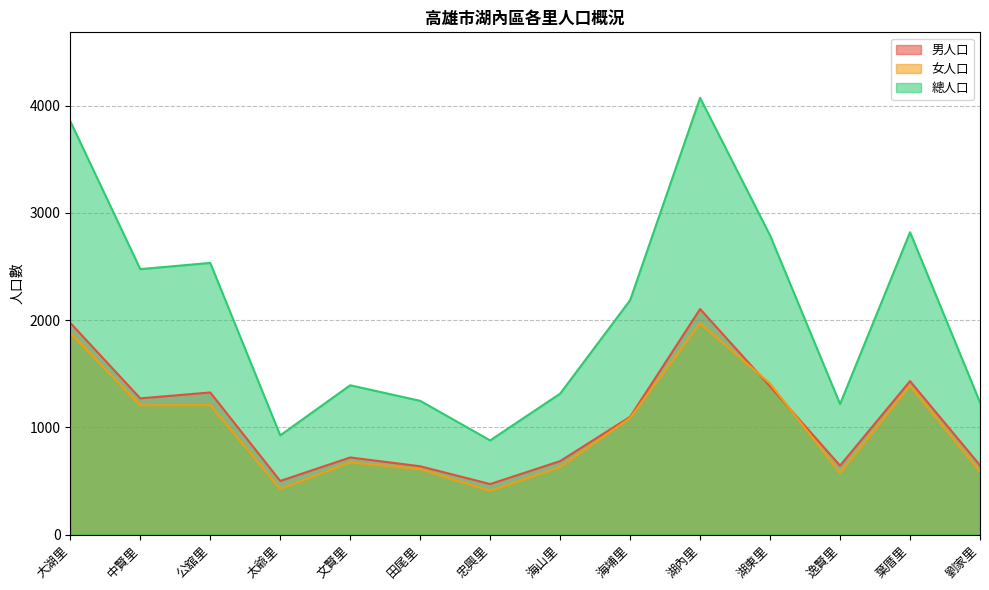

Which has a higher value, 忠興里 or 葉厝里?

葉厝里